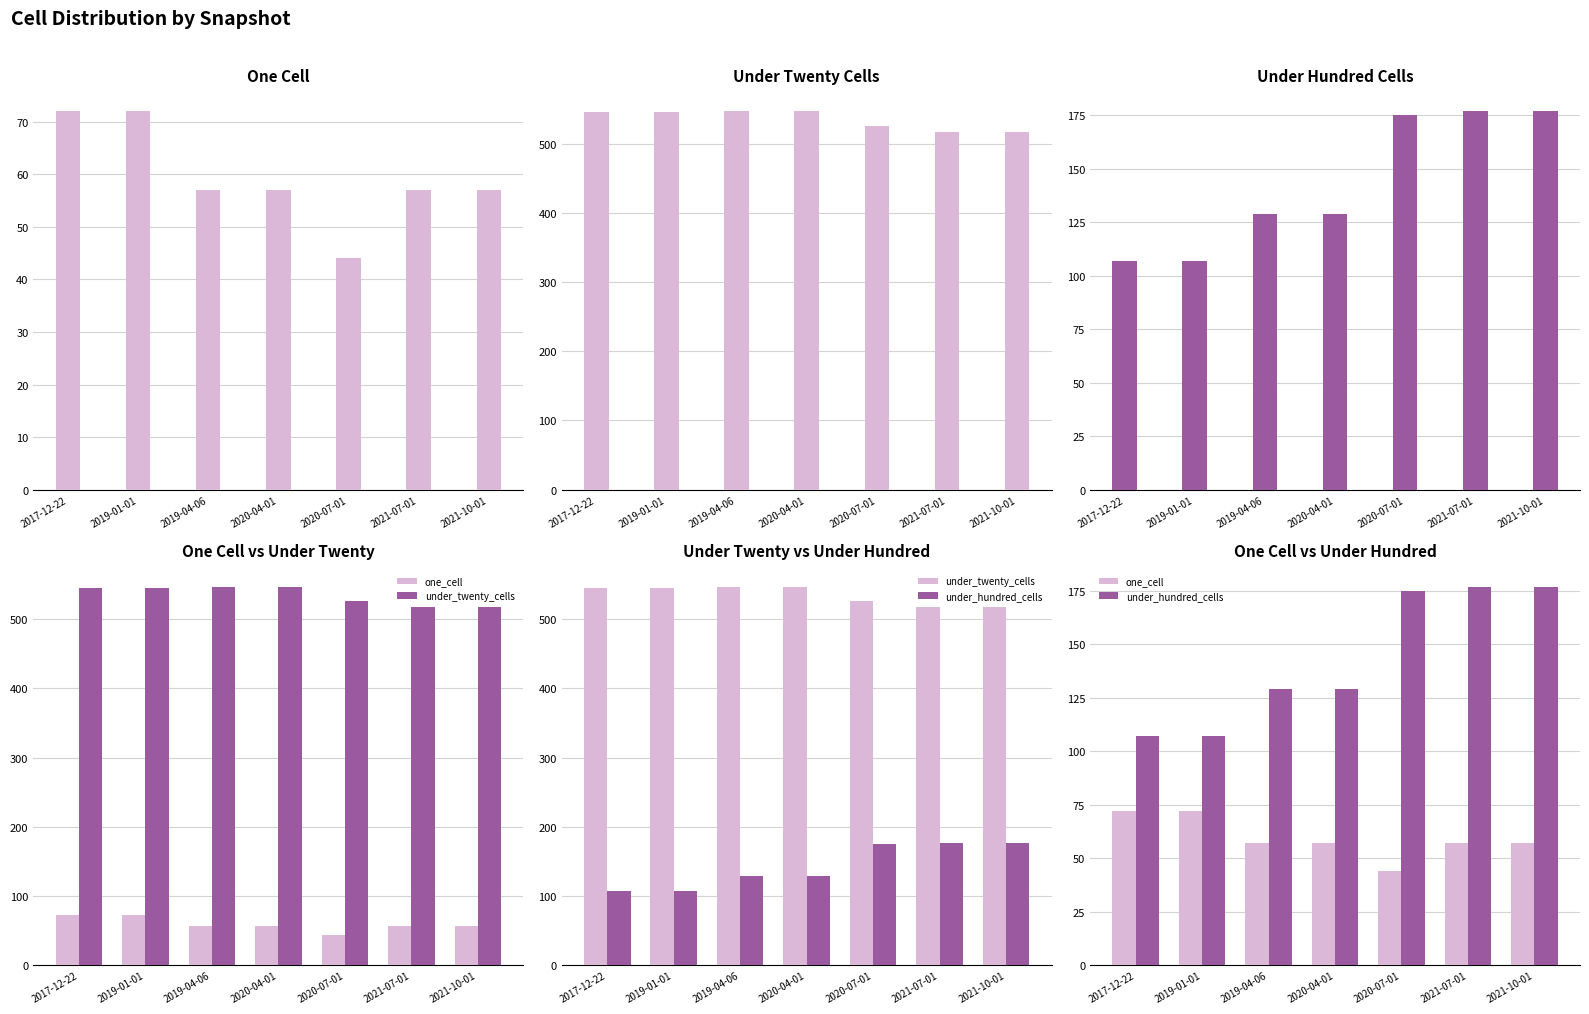

At which category does the chart reach its peak across all series?

2019-04-06